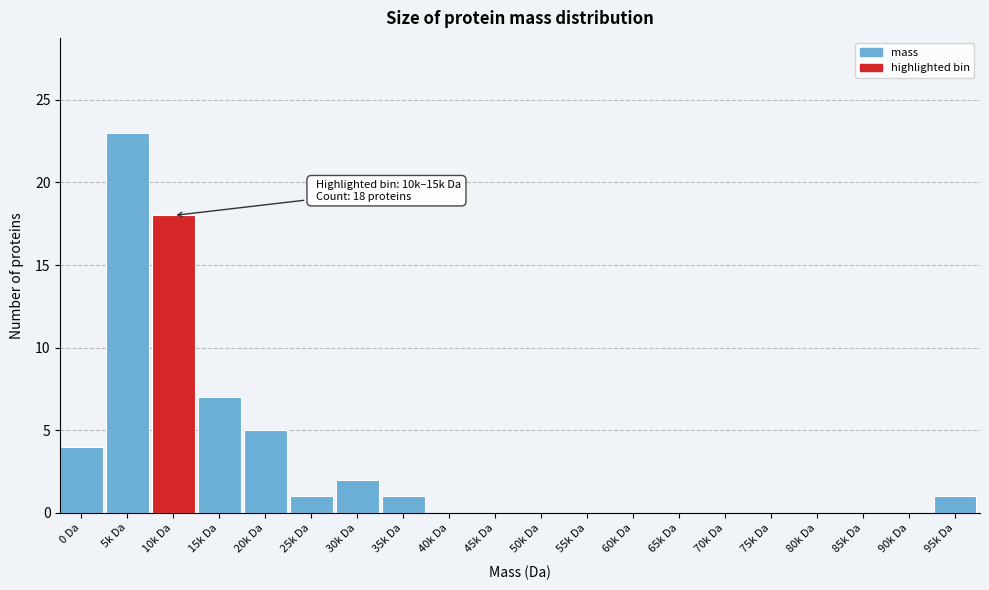

Reading right to left, list all the values displayed in this chart.

95k Da=1	90k Da=0	85k Da=0	80k Da=0	75k Da=0	70k Da=0	65k Da=0	60k Da=0	55k Da=0	50k Da=0	45k Da=0	40k Da=0	35k Da=1	30k Da=2	25k Da=1	20k Da=5	15k Da=7	10k Da=18	5k Da=23	0 Da=4